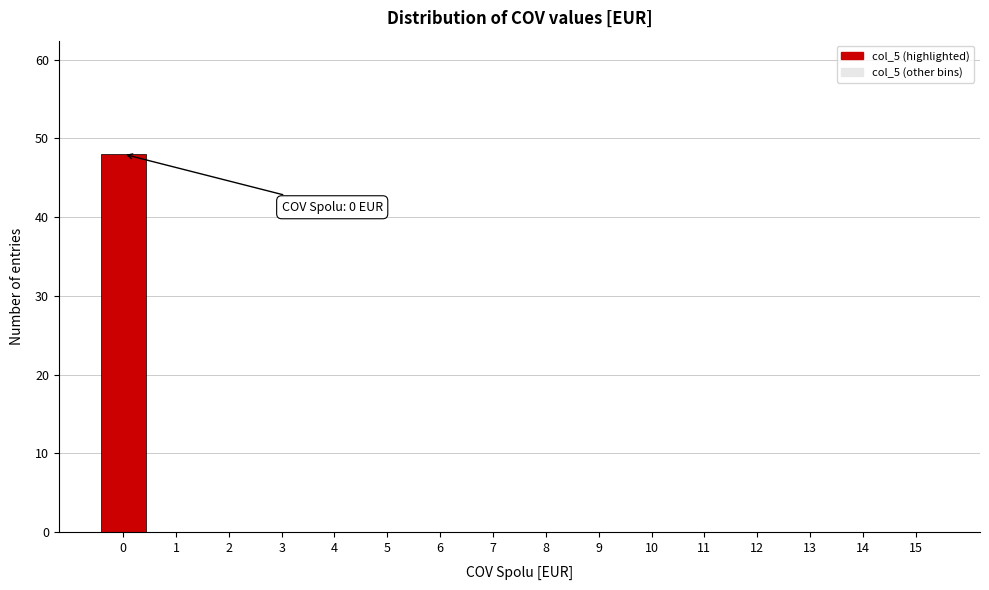

Which range on the x-axis has the tallest bar?

-0.5 to 0.5